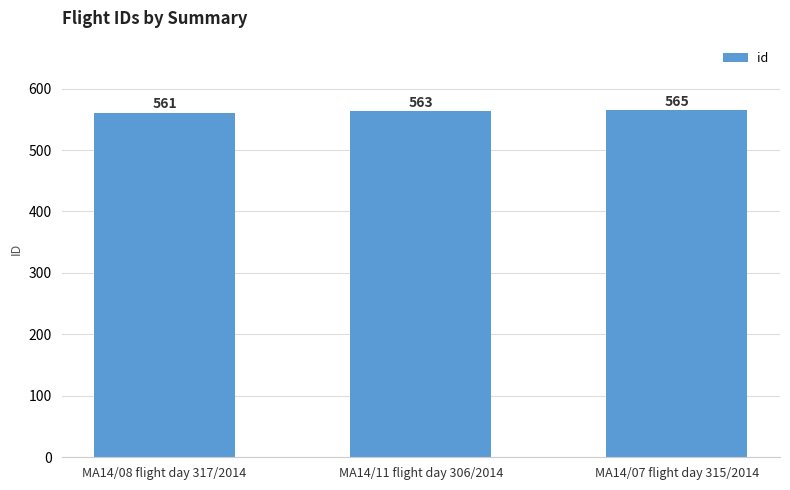

What is the change in value from MA14/08 flight day 317/2014 to MA14/11 flight day 306/2014?

+2